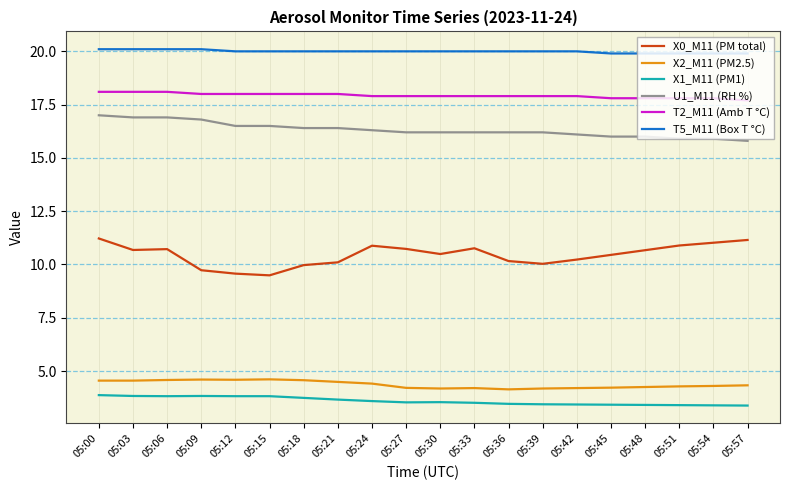

What is the maximum value for X0_M11 (PM total)?

11.2